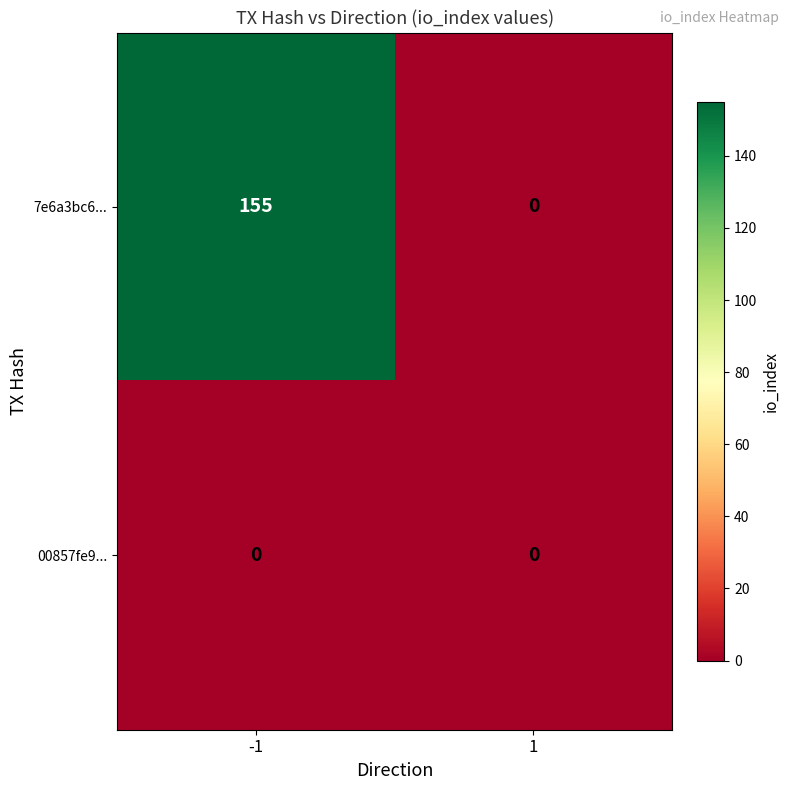

At -1, list the series in order from largest to smallest.

7e6a3bc6..., 00857fe9...